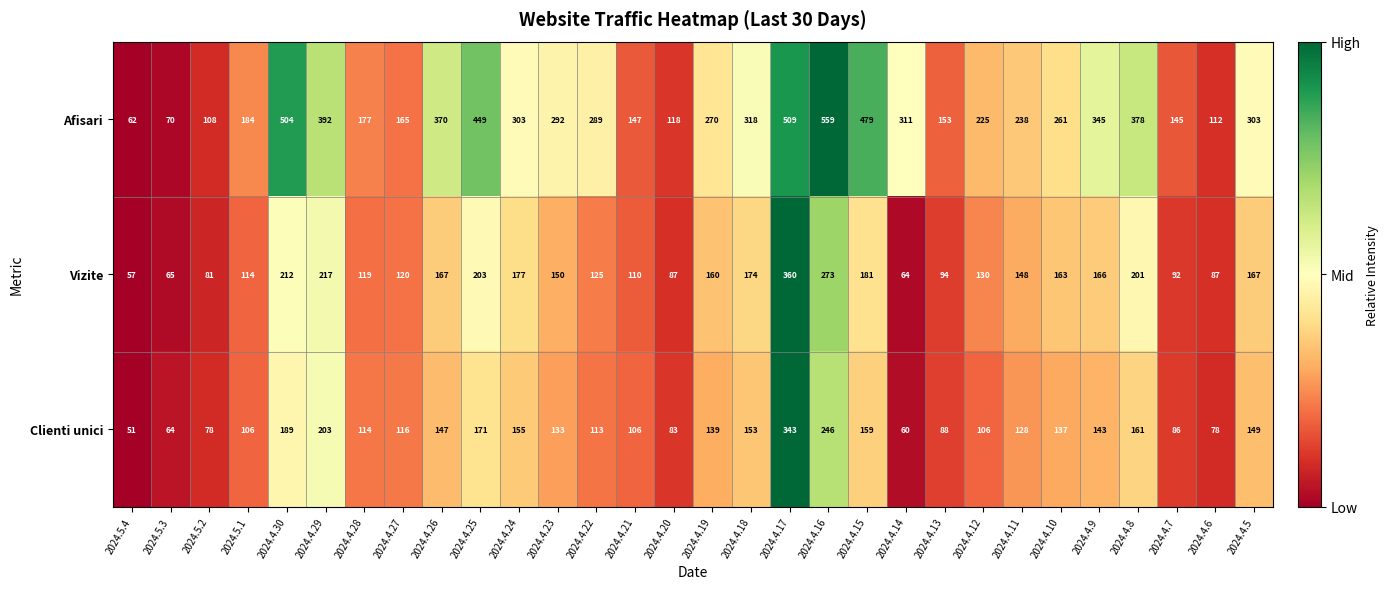

Between 2024.4.24 and 2024.4.10, which series saw the biggest shift?

Afisari